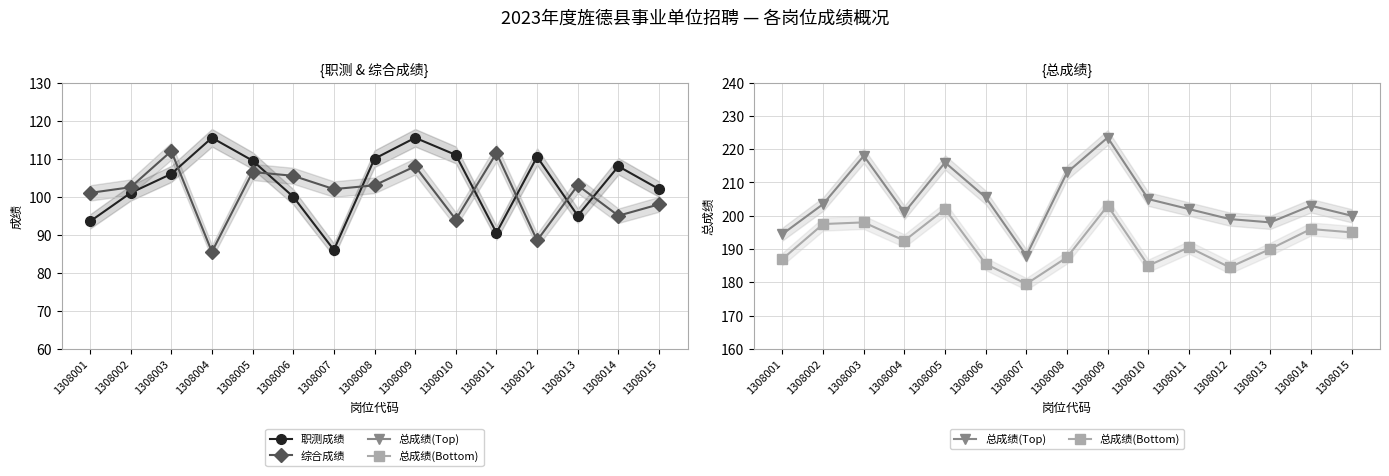

Read the 总成绩(Top) value at 1308013.

198.0